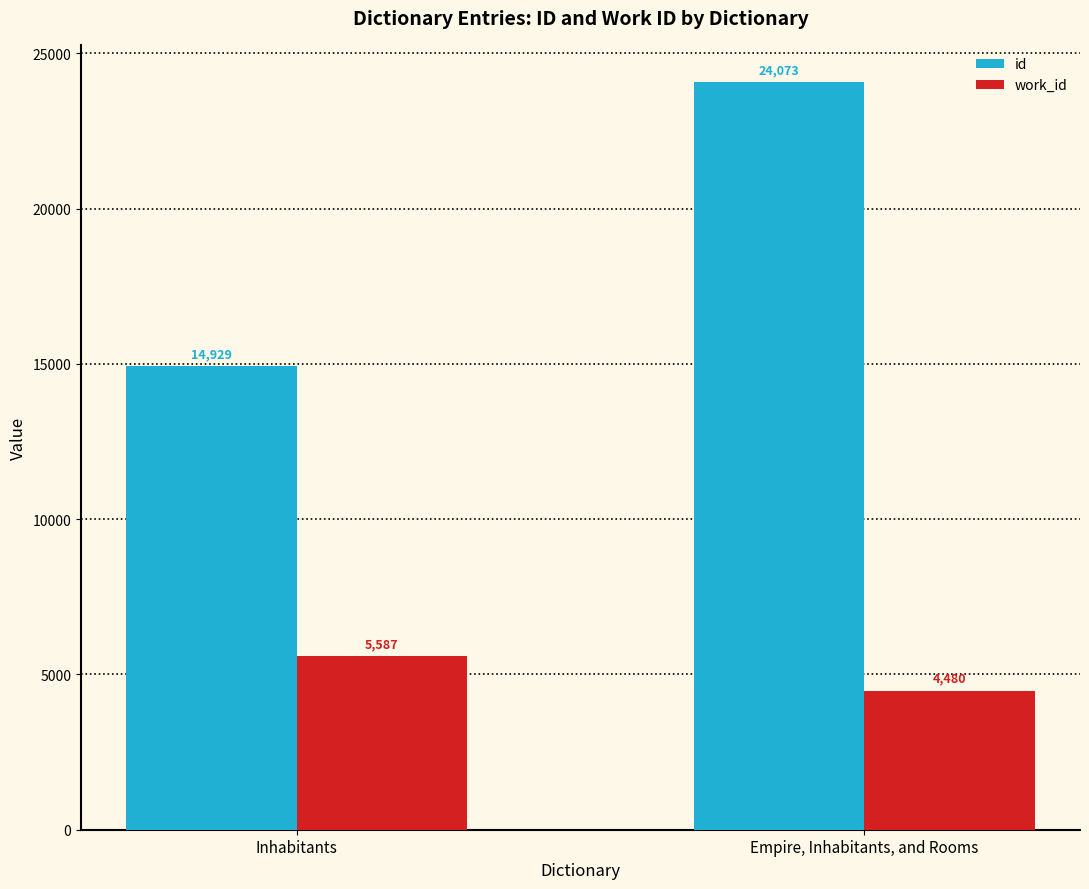

Rank the series by their maximum value, from lowest to highest.

work_id, id